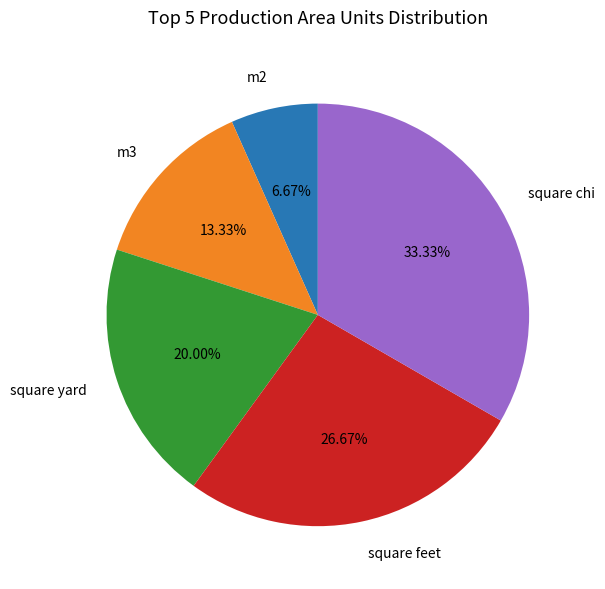

What is the total percentage of square yard and square feet?

46.7%